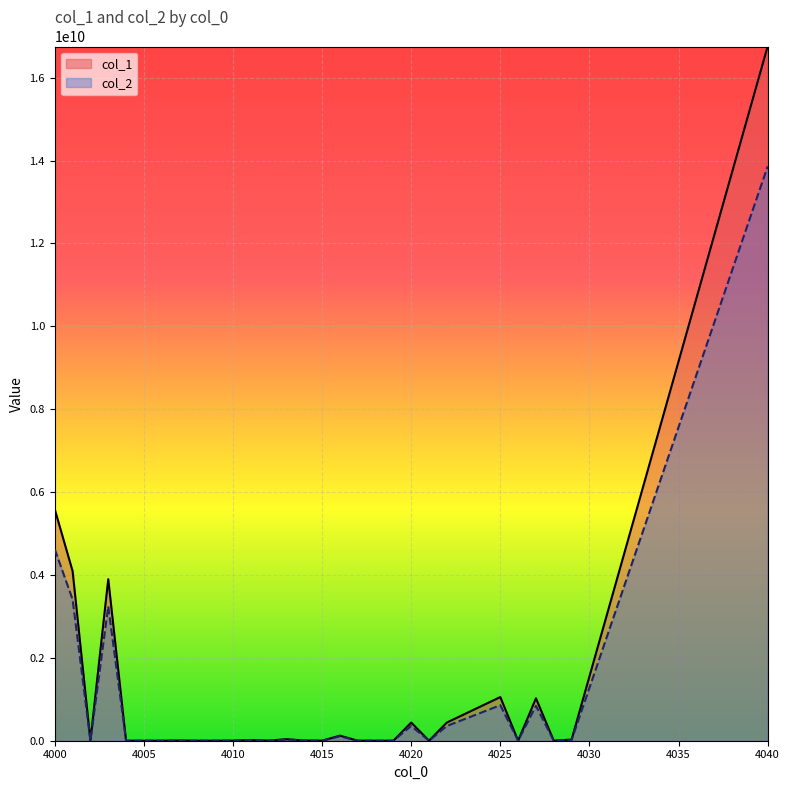

Rank the categories by col_1 value from highest to lowest.

4040, 4000, 4001, 4003, 4025, 4027, 4020, 4022, 4016, 4013, 4029, 4011, 4014, 4007, 4002, 4010, 4012, 4026, 4021, 4015, 4028, 4004, 4008, 4005, 4006, 4017, 4009, 4018, 4019